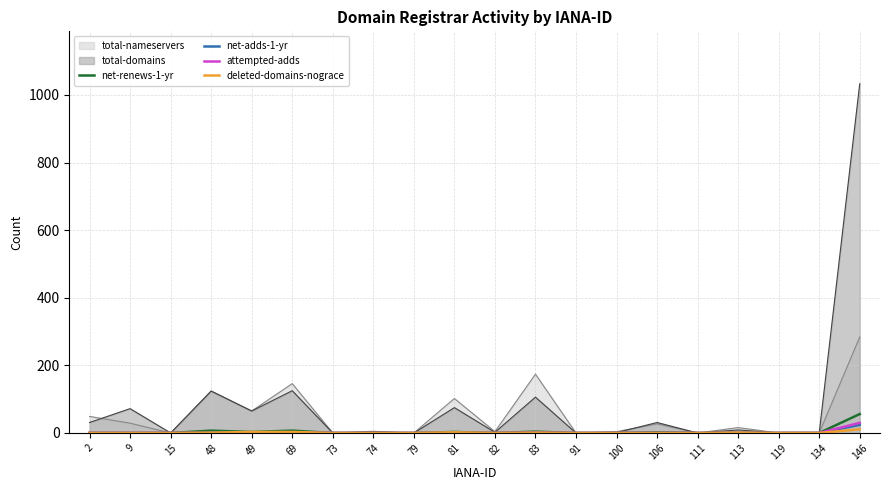

True or false: net-renews-1-yr has a value of 0 at 119.

True